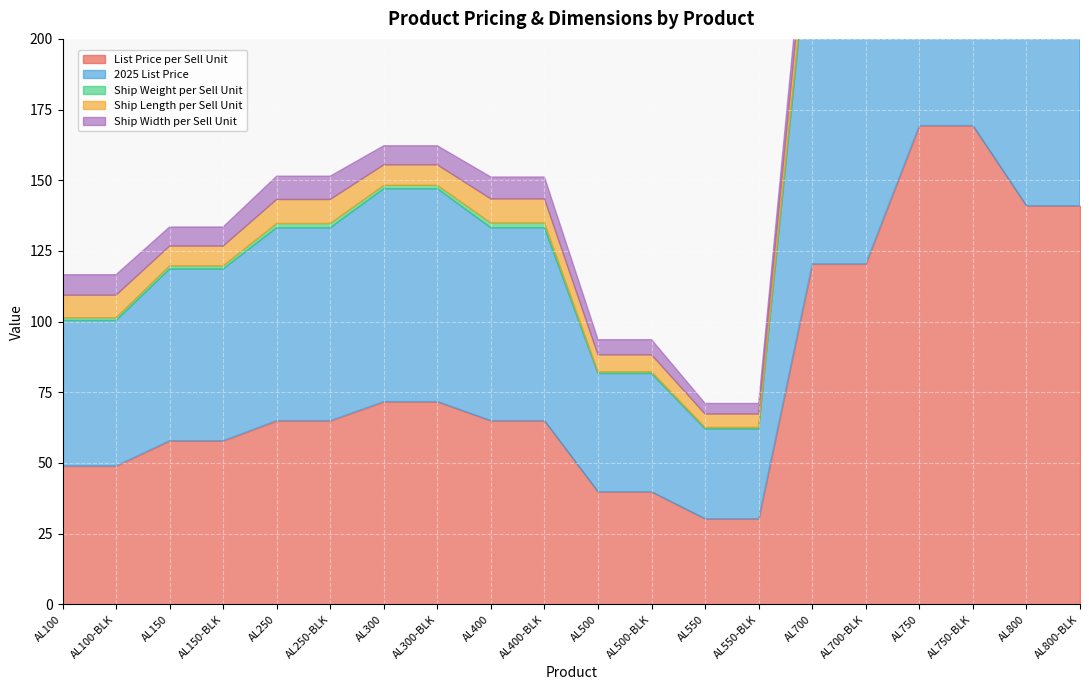

Rank the series by their maximum value, from highest to lowest.

2025 List Price, List Price per Sell Unit, Ship Length per Sell Unit, Ship Width per Sell Unit, Ship Weight per Sell Unit